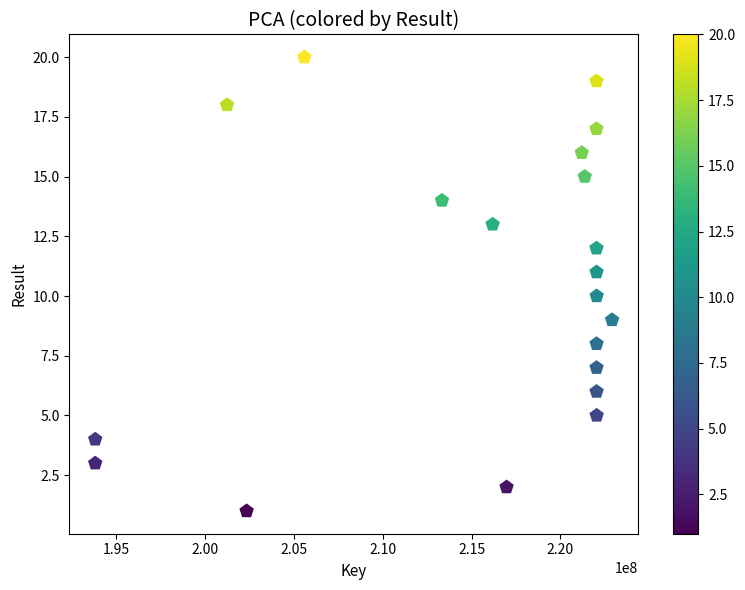

What is the range of Y values (max minus min)?

19